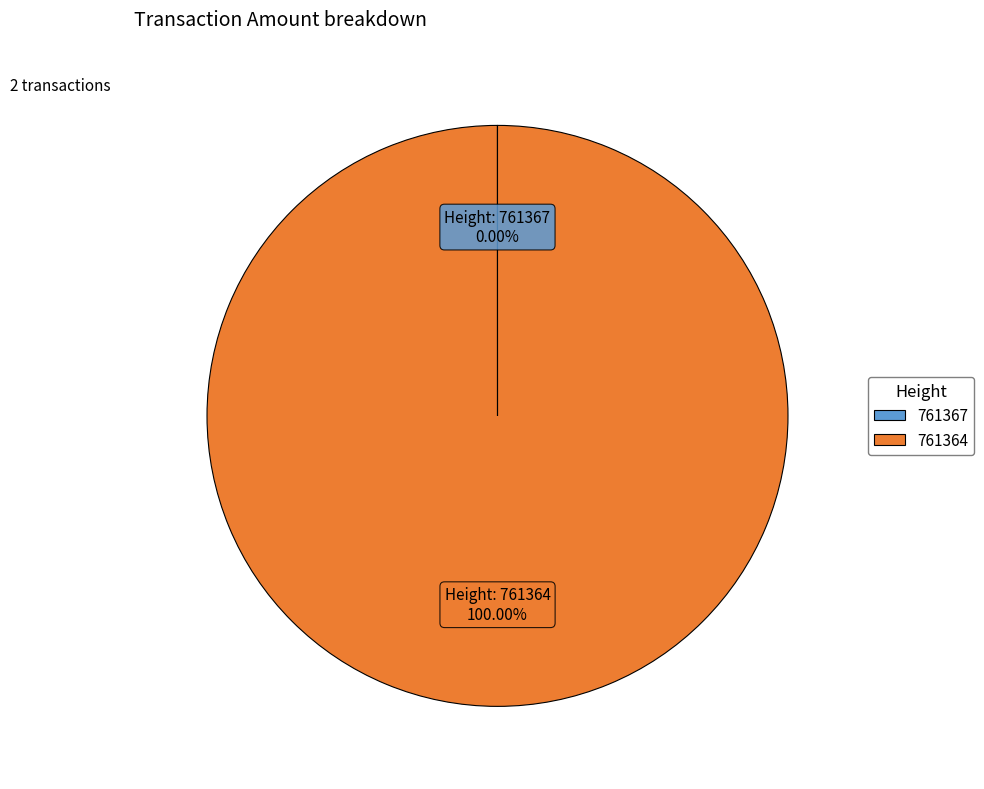

Does any single category account for the majority?

Yes